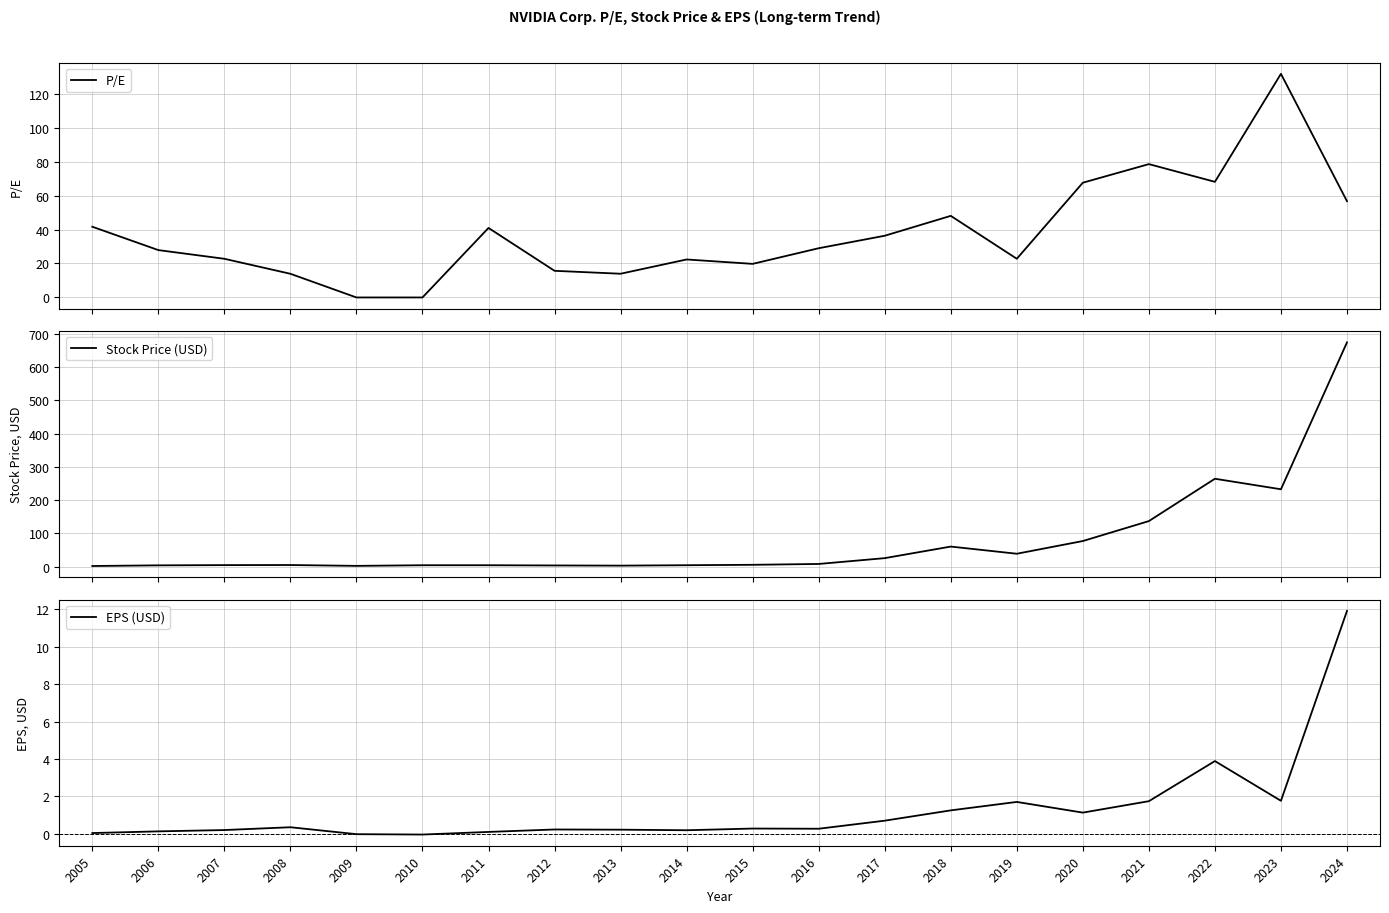

At which category is the sum across all series the highest?

2024